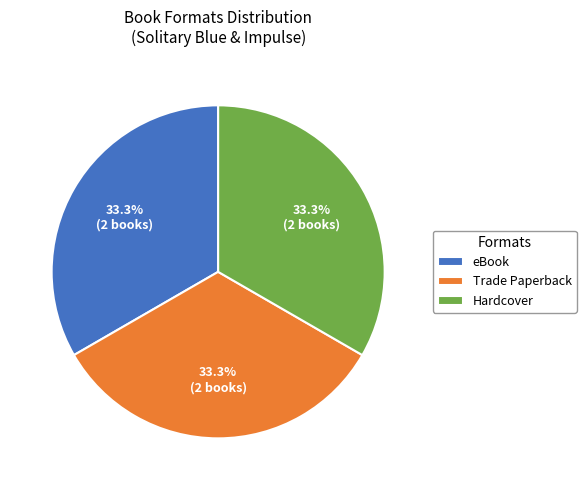

Does any single category account for the majority?

No